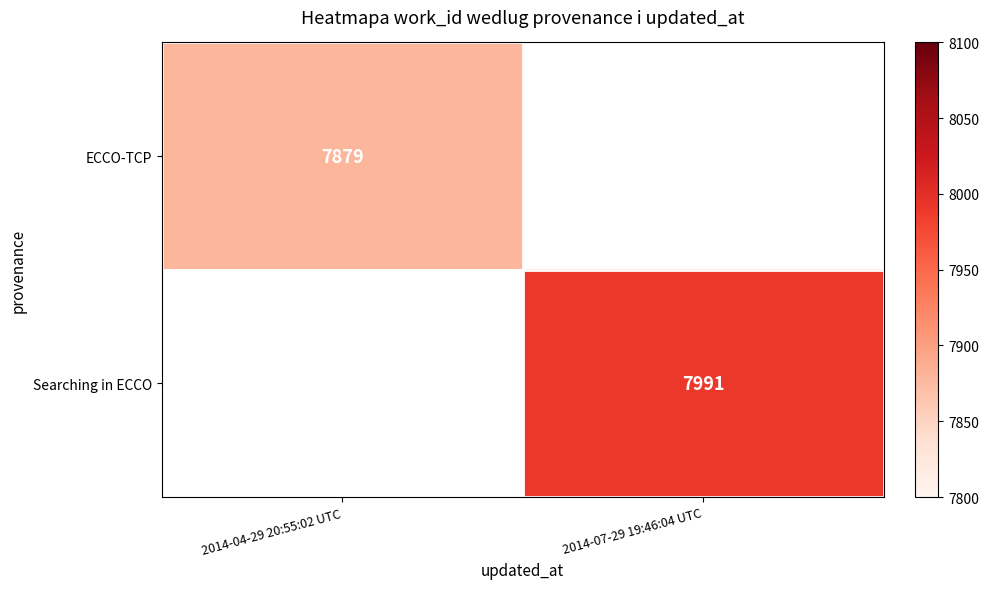

The value of Searching in ECCO at 2014-07-29 19:46:04 UTC is 14248. True or false?

False